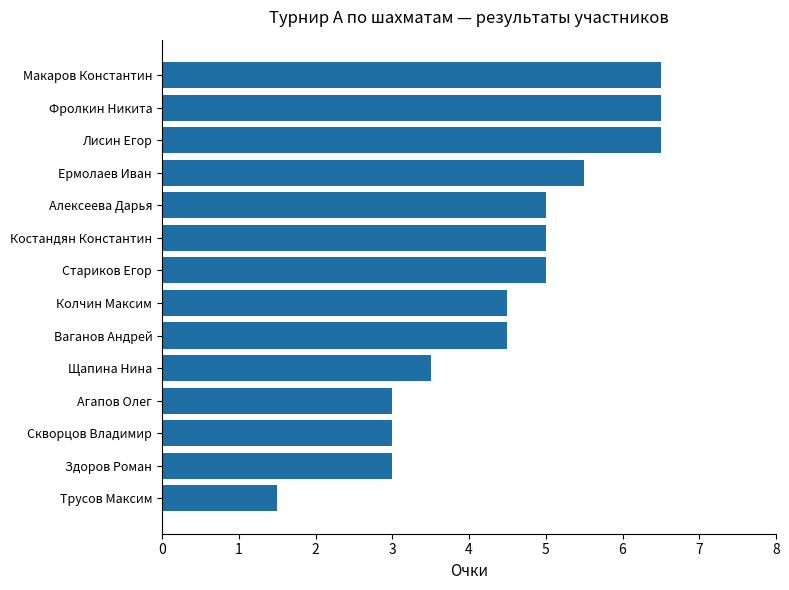

What is the minimum value shown in the chart?

1.5